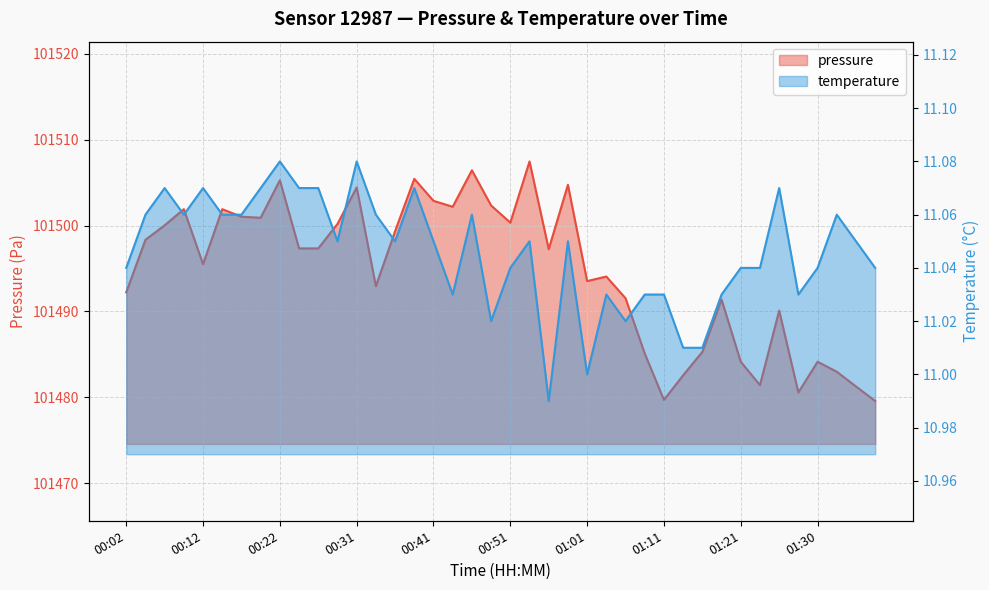

What position from the right is 01:01?

16